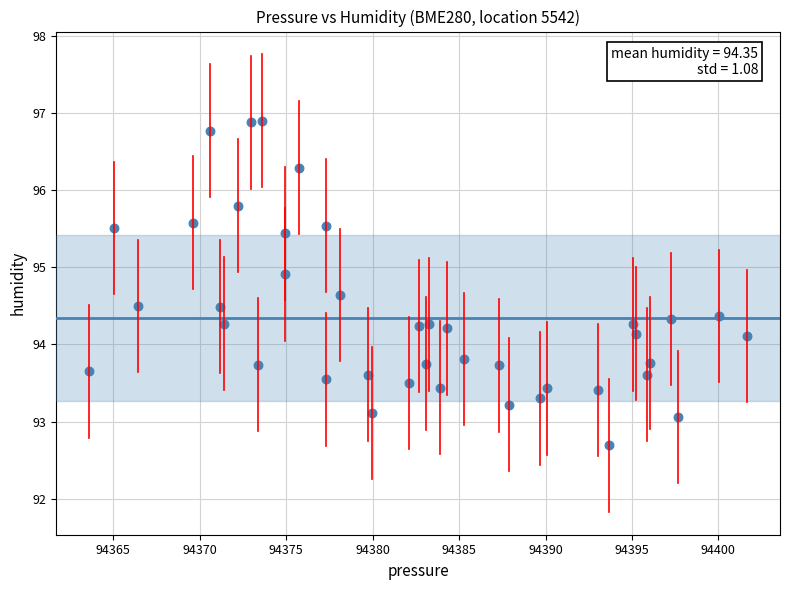

What is the range of Y values (max minus min)?

4.2